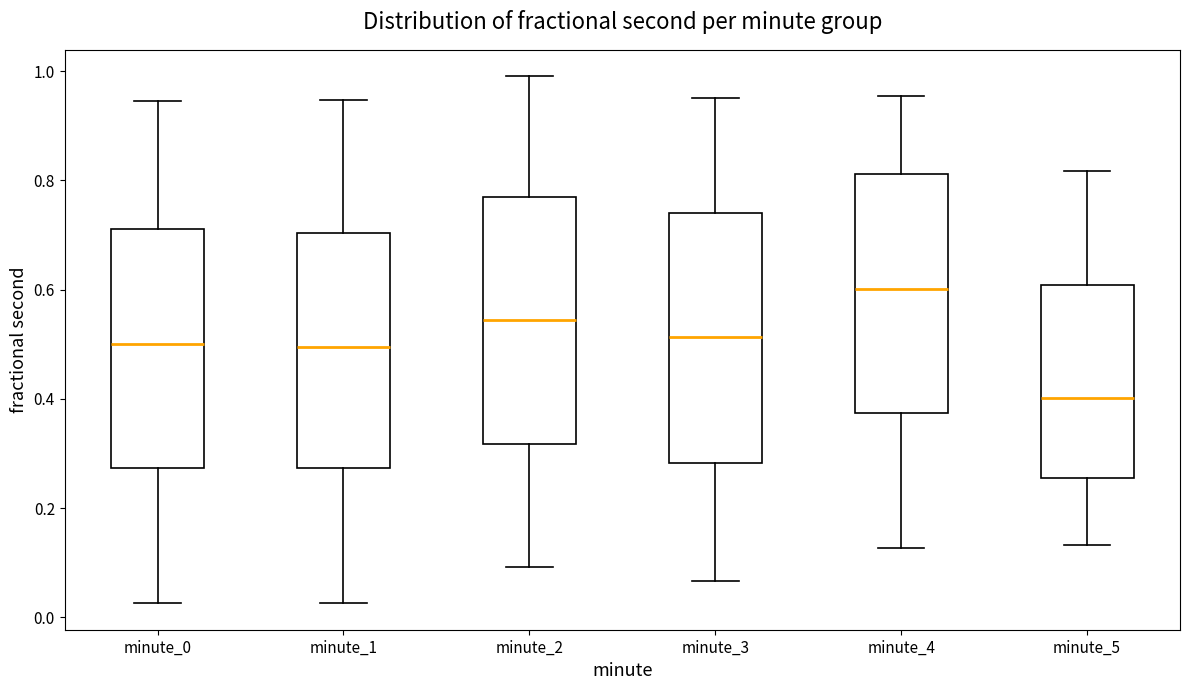

Where does the median line of the box for minute_3 sit on the y-axis? The values are not printed on the chart, so give them approximately, as read against the axis.

0.52